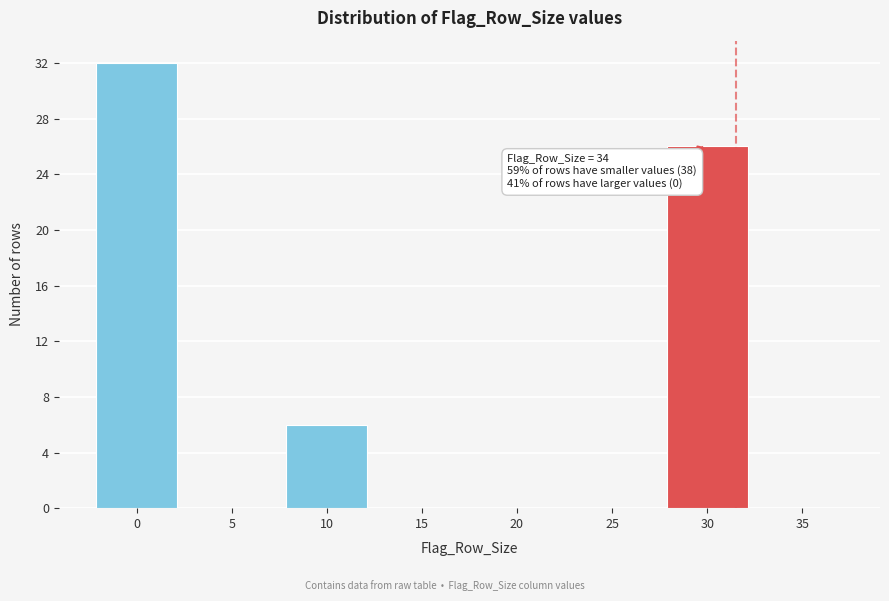

Reading left to right, transcribe all the data shown in this chart.

0=32	5=0	10=6	15=0	20=0	25=0	30=26	35=0